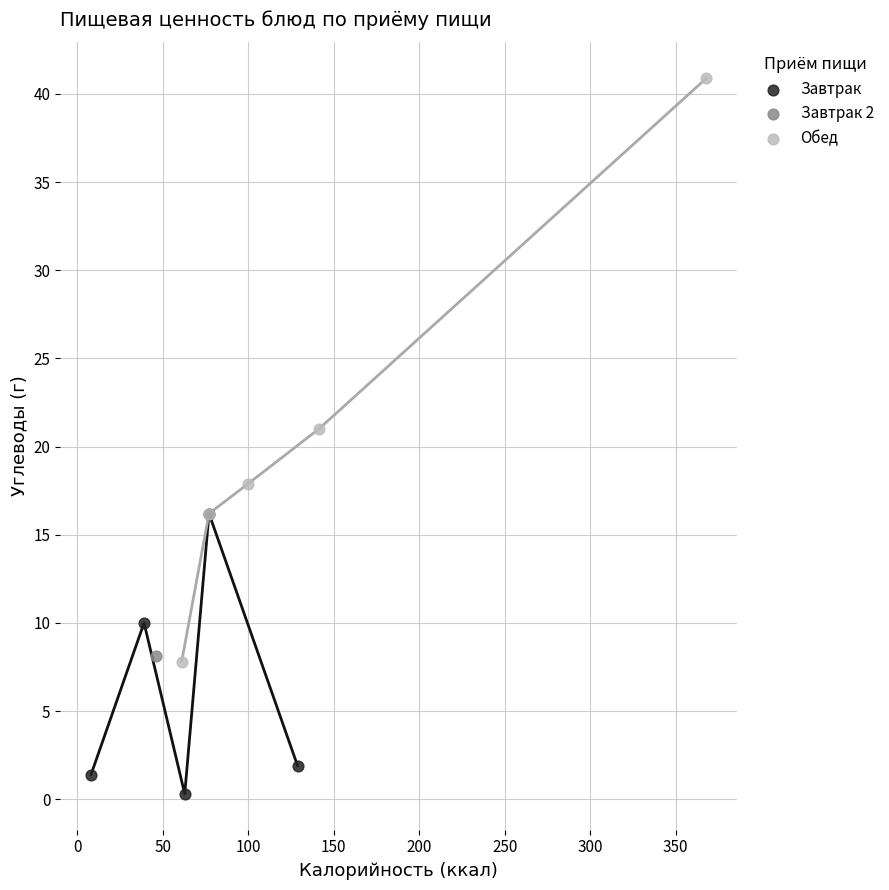

What are all the series names shown in the legend?

Завтрак, Завтрак 2, Обед